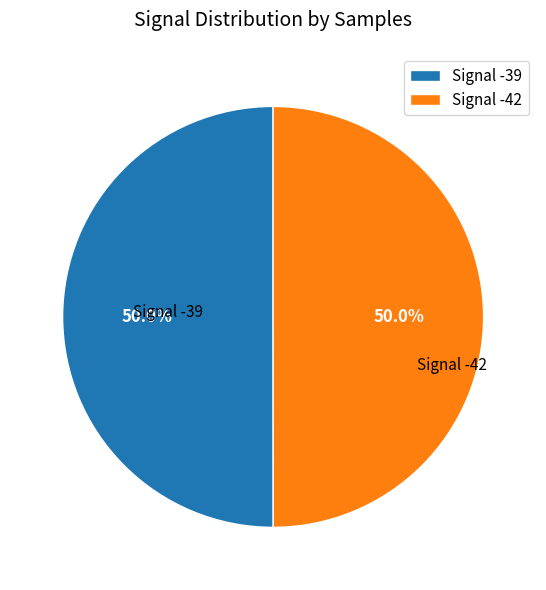

What percentage is the Signal -42 slice, to the nearest percent?

50%